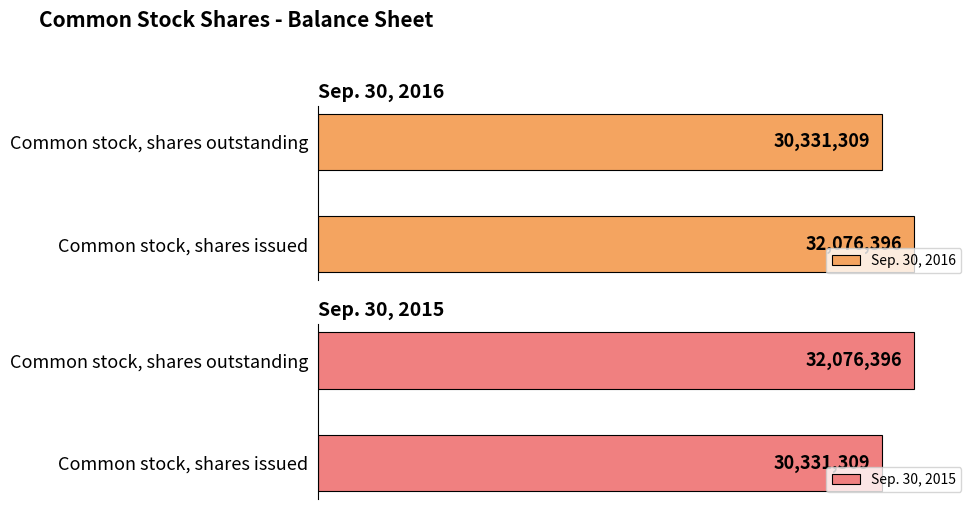

How many Sep. 30, 2016 values are between 30331309 and 32076396?

2